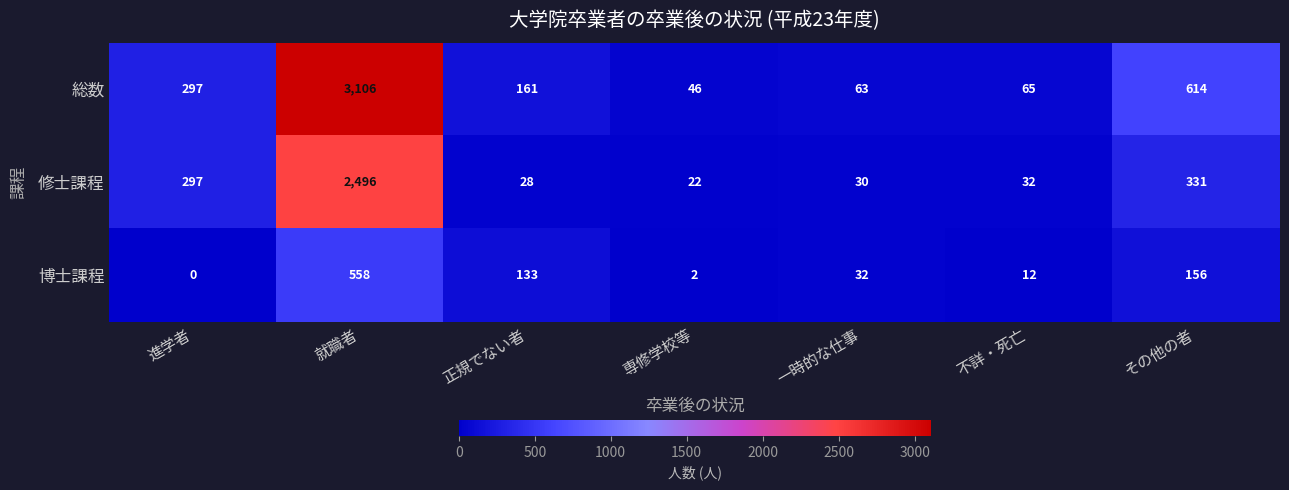

Reading left to right, extract all data points from this chart.

総数: 進学者=297	就職者=3106	正規でない者=161	専修学校等=46	一時的な仕事=63	不詳・死亡=65	その他の者=614
修士課程: 進学者=297	就職者=2496	正規でない者=28	専修学校等=22	一時的な仕事=30	不詳・死亡=32	その他の者=331
博士課程: 進学者=0	就職者=558	正規でない者=133	専修学校等=2	一時的な仕事=32	不詳・死亡=12	その他の者=156